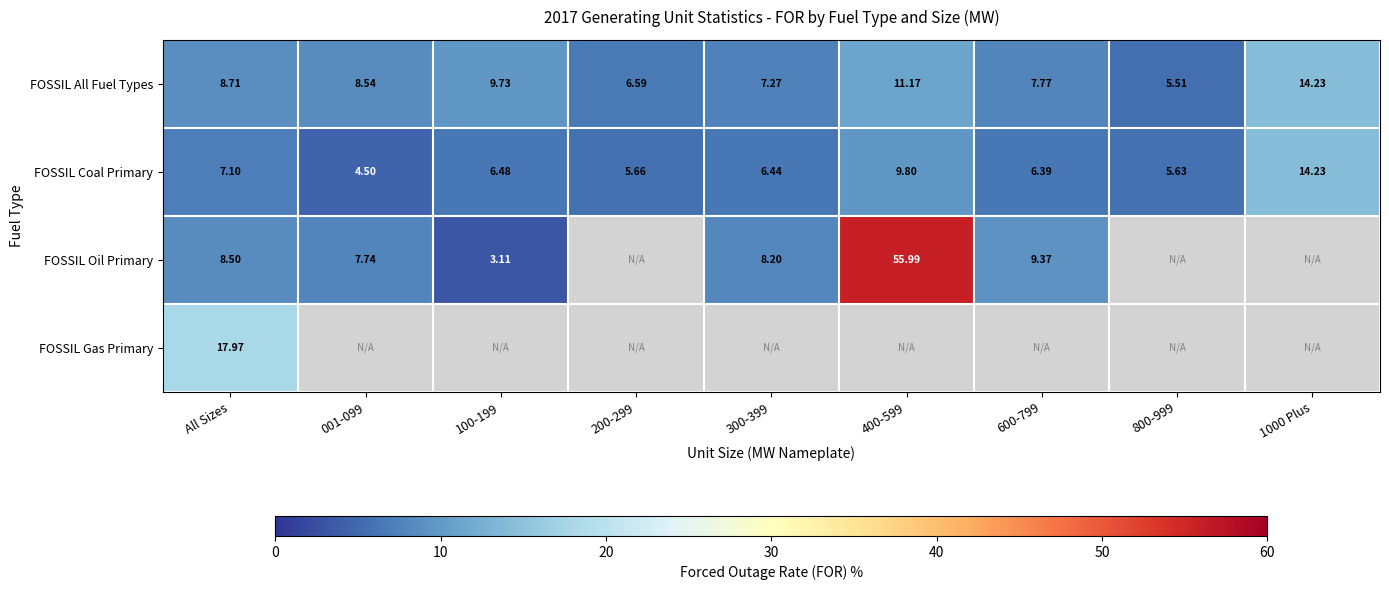

Where does the FOSSIL All Fuel Types series first go above 8?

All Sizes